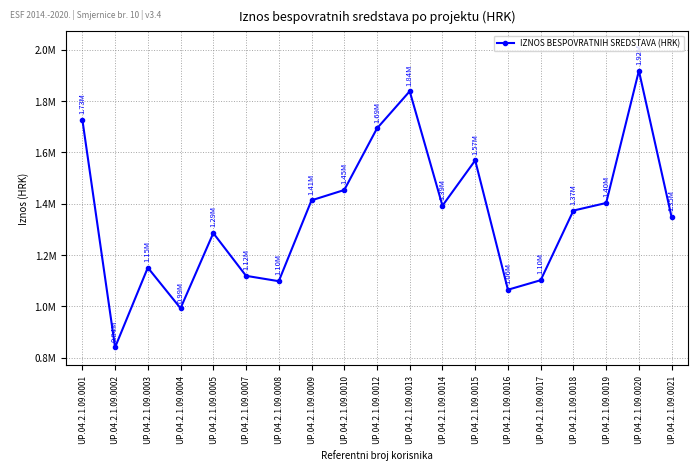

How many interior local peaks (higher than both neighbors) does the data have?

5